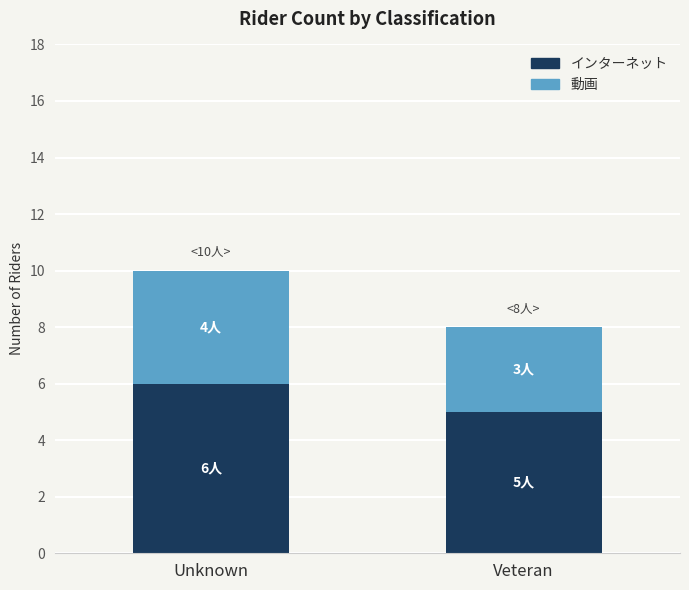

List the labels in order of インターネット value, smallest first.

Veteran, Unknown